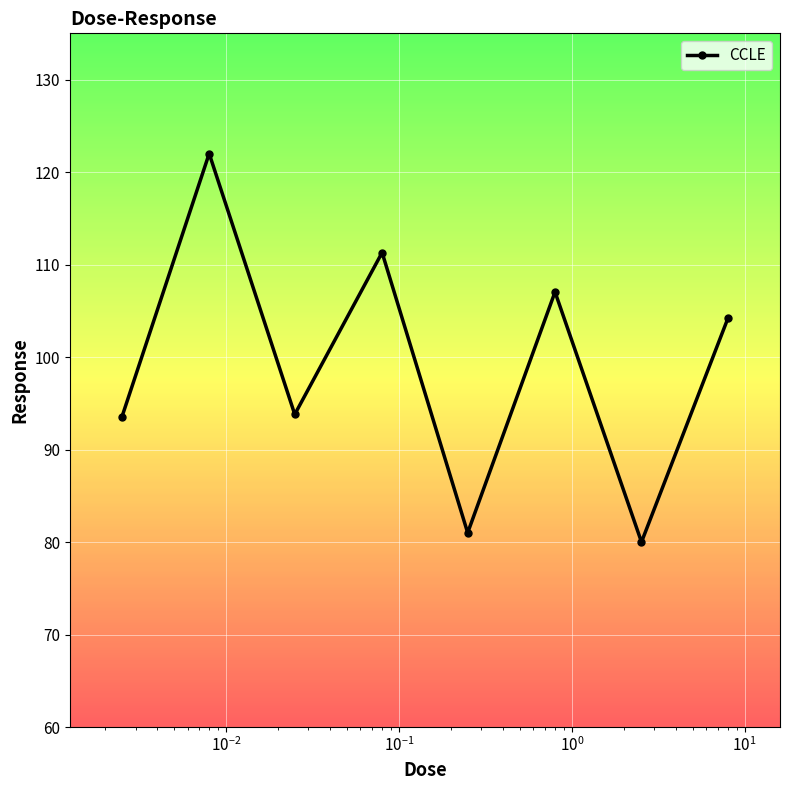

What is the minimum value shown in the chart?

80.0